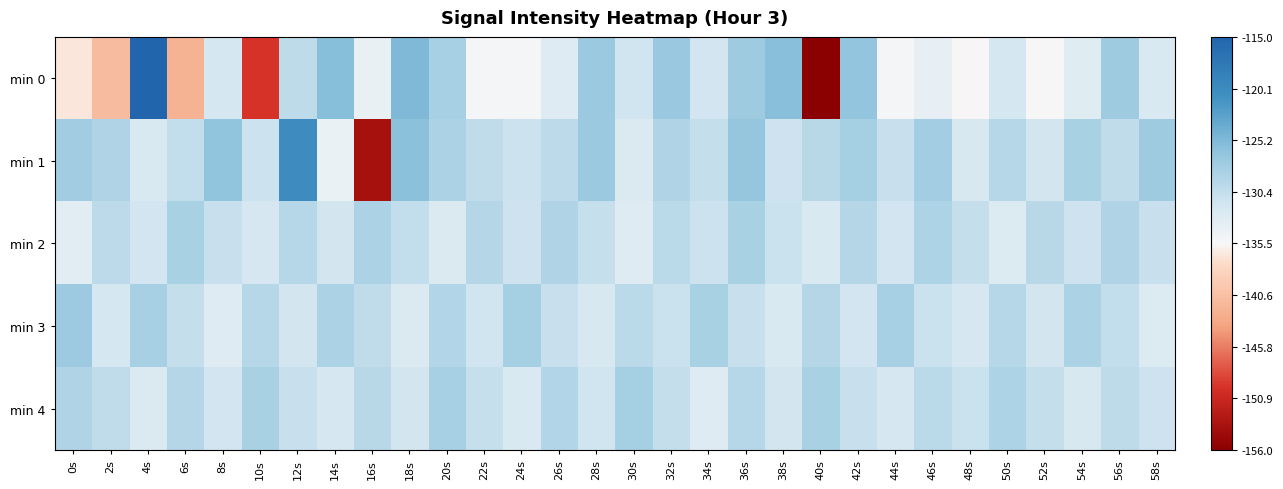

Which category has the lowest value across all series?

40s